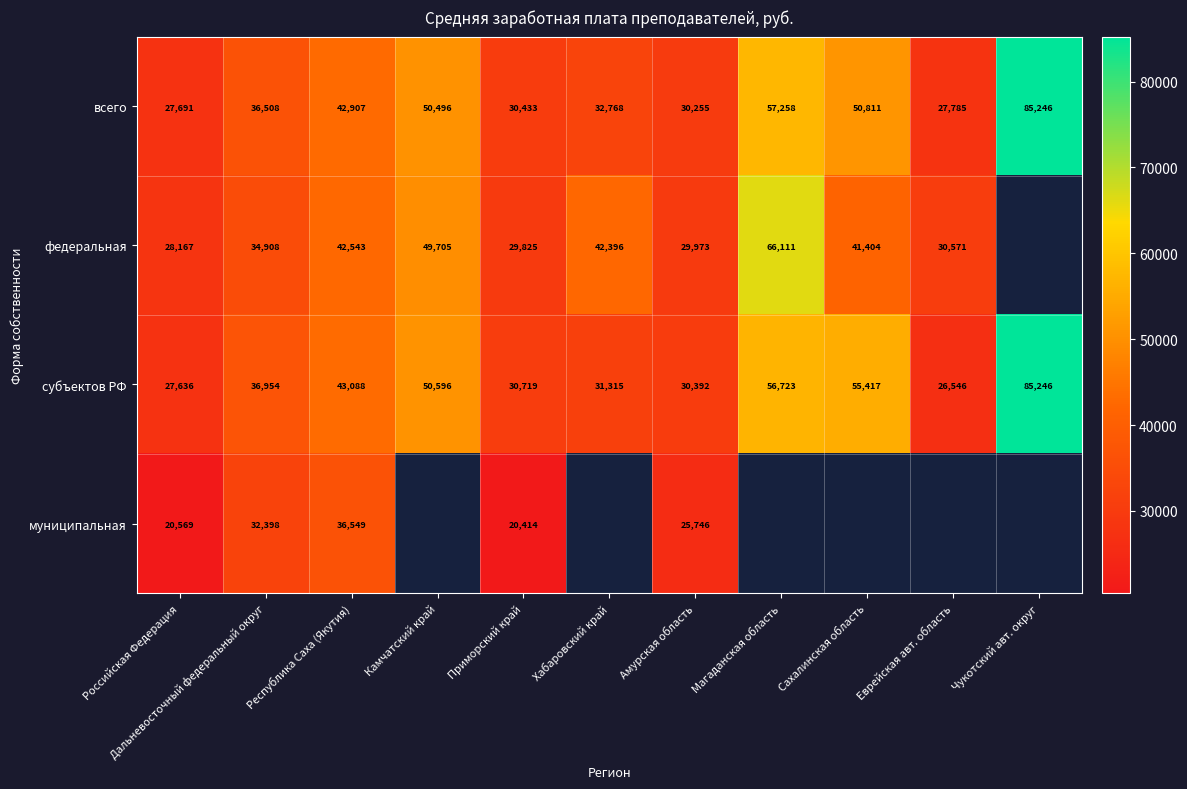

True or false: муниципальная has a value of 32398.0 at Дальневосточный федеральный округ.

True